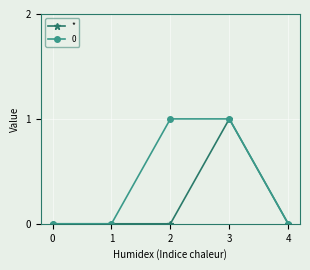

List the series in order of their overall mean, highest first.

0, *